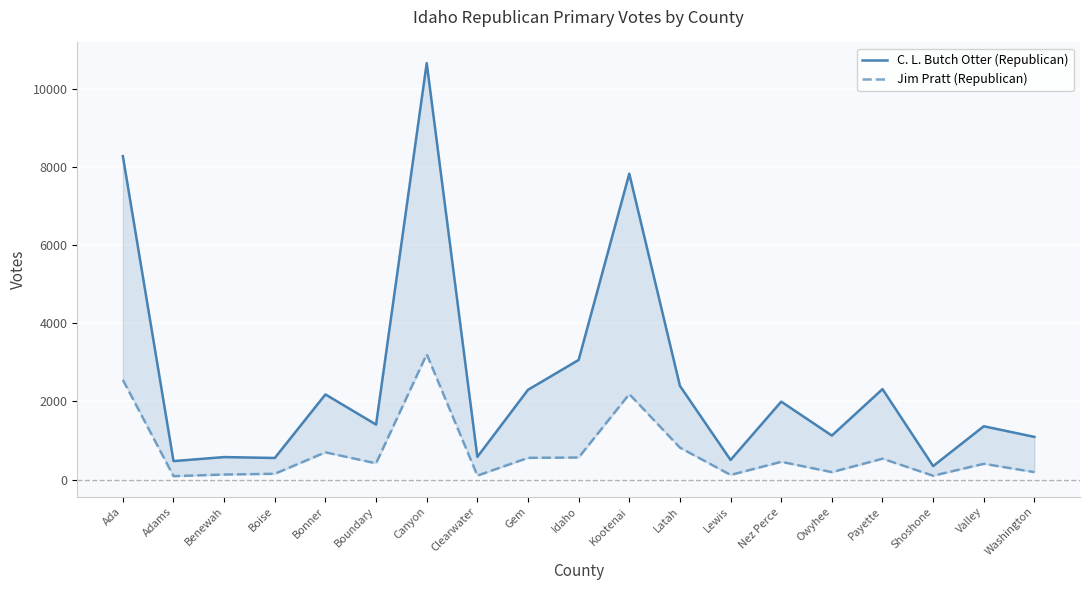

True or false: Jim Pratt (Republican) and C. L. Butch Otter (Republican) intersect in this chart.

False